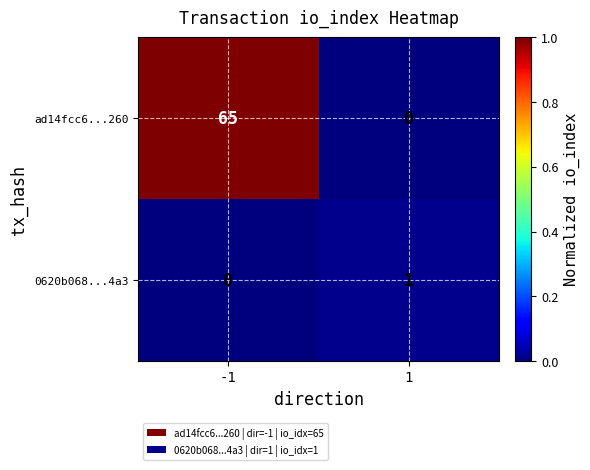

Reading right to left, transcribe all the data shown in this chart.

ad14fcc6...260: 0	65
0620b068...4a3: 1	0